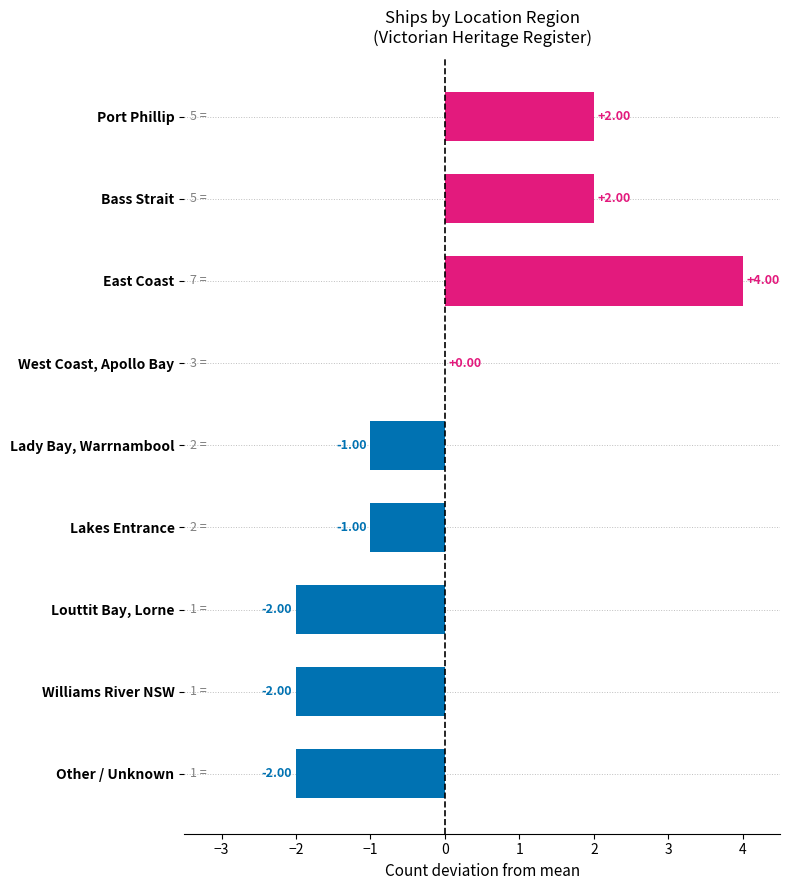

Which category has the highest value across all series?

East Coast